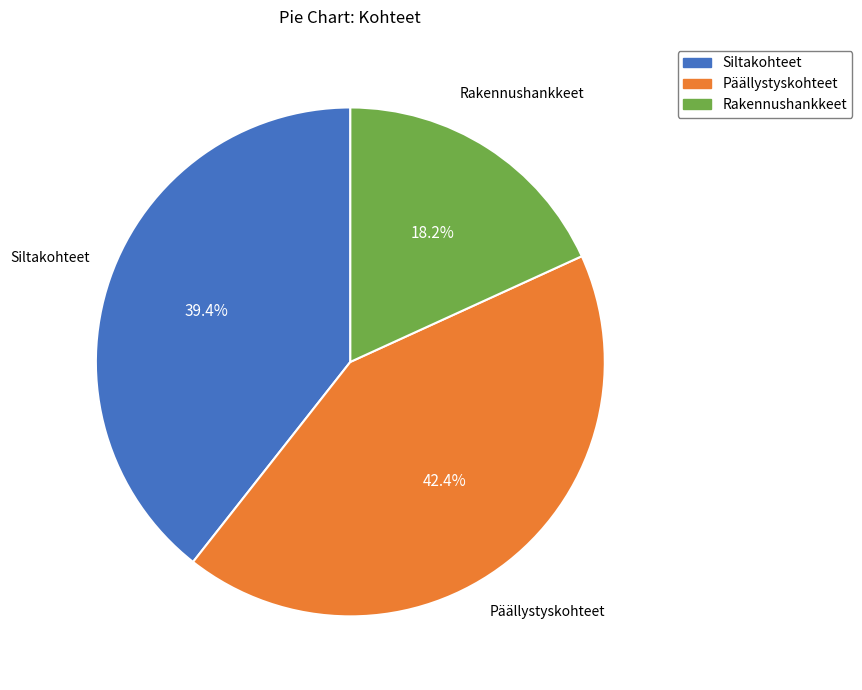

What is the ratio of the value at Päällystyskohteet to the value at Siltakohteet?

1.1